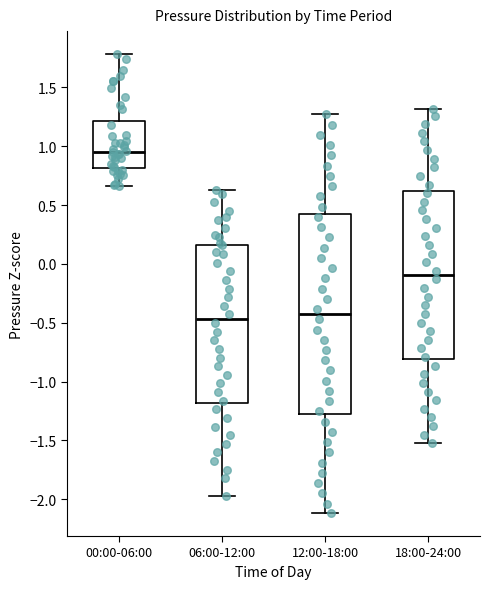

Where does the median line of the box for 12:00-18:00 sit on the y-axis? The values are not printed on the chart, so give them approximately, as read against the axis.

-0.45